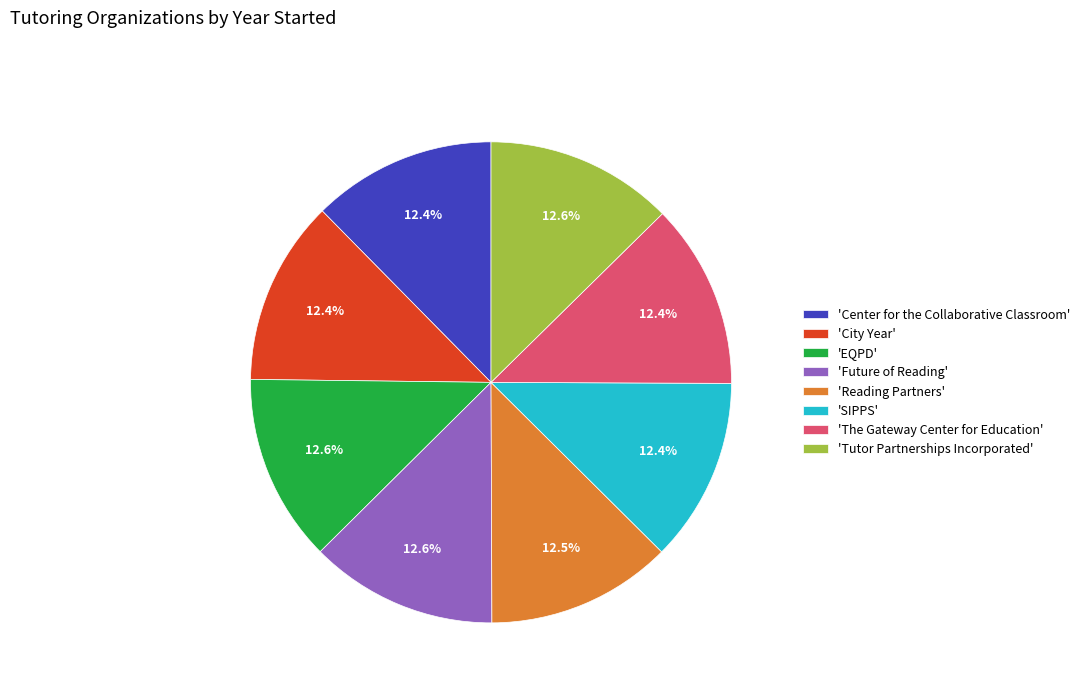

Does 'EQPD' account for over 50% of the chart?

No